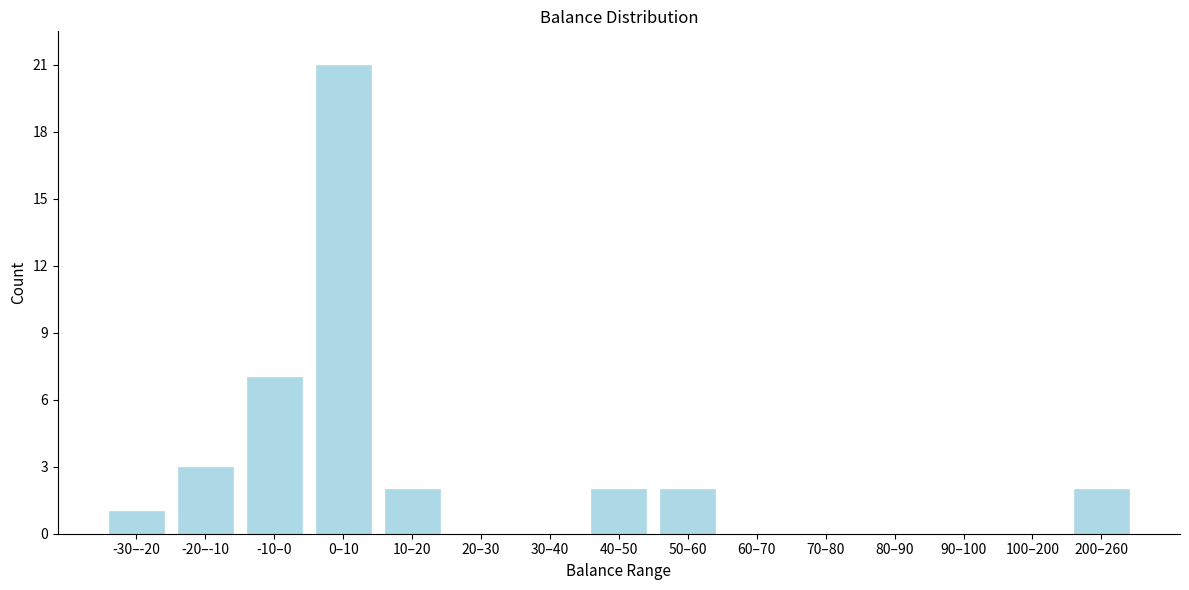

Reading right to left, extract all data points from this chart.

200–260=2	100–200=0	90–100=0	80–90=0	70–80=0	60–70=0	50–60=2	40–50=2	30–40=0	20–30=0	10–20=2	0–10=21	-10–0=7	-20–-10=3	-30–-20=1